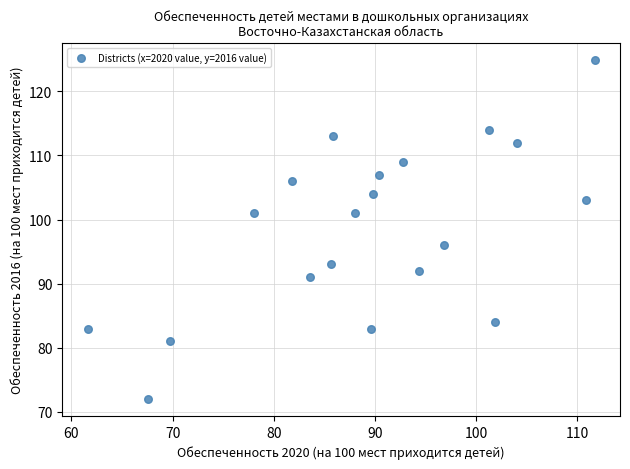

What Y value in the scatter plot is closest to 98?

96.0